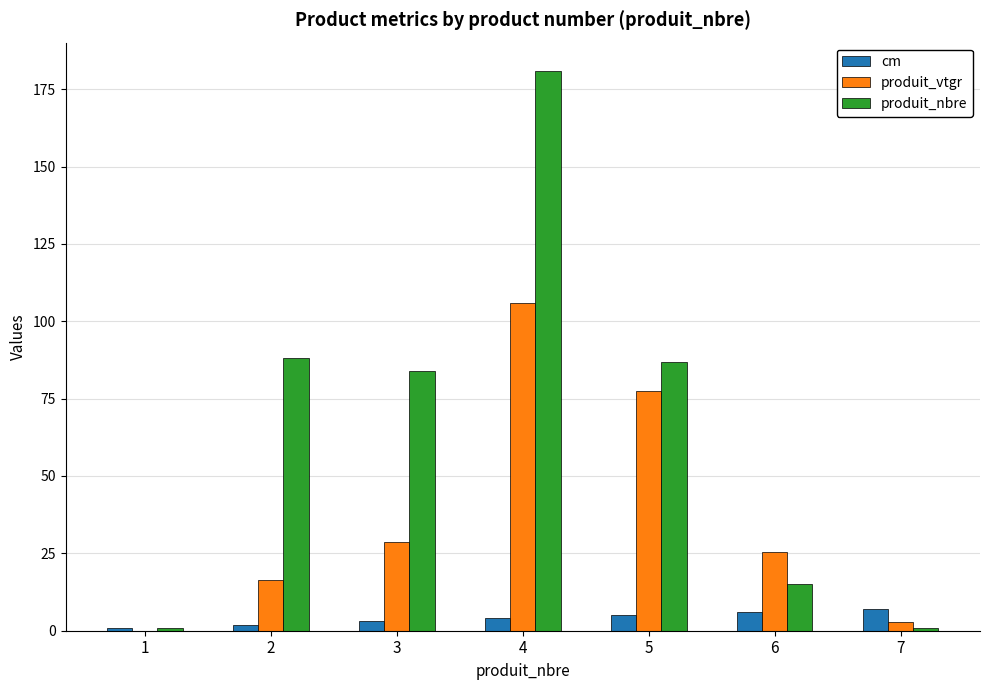

What is the sum of all produit_vtgr values?

256.6